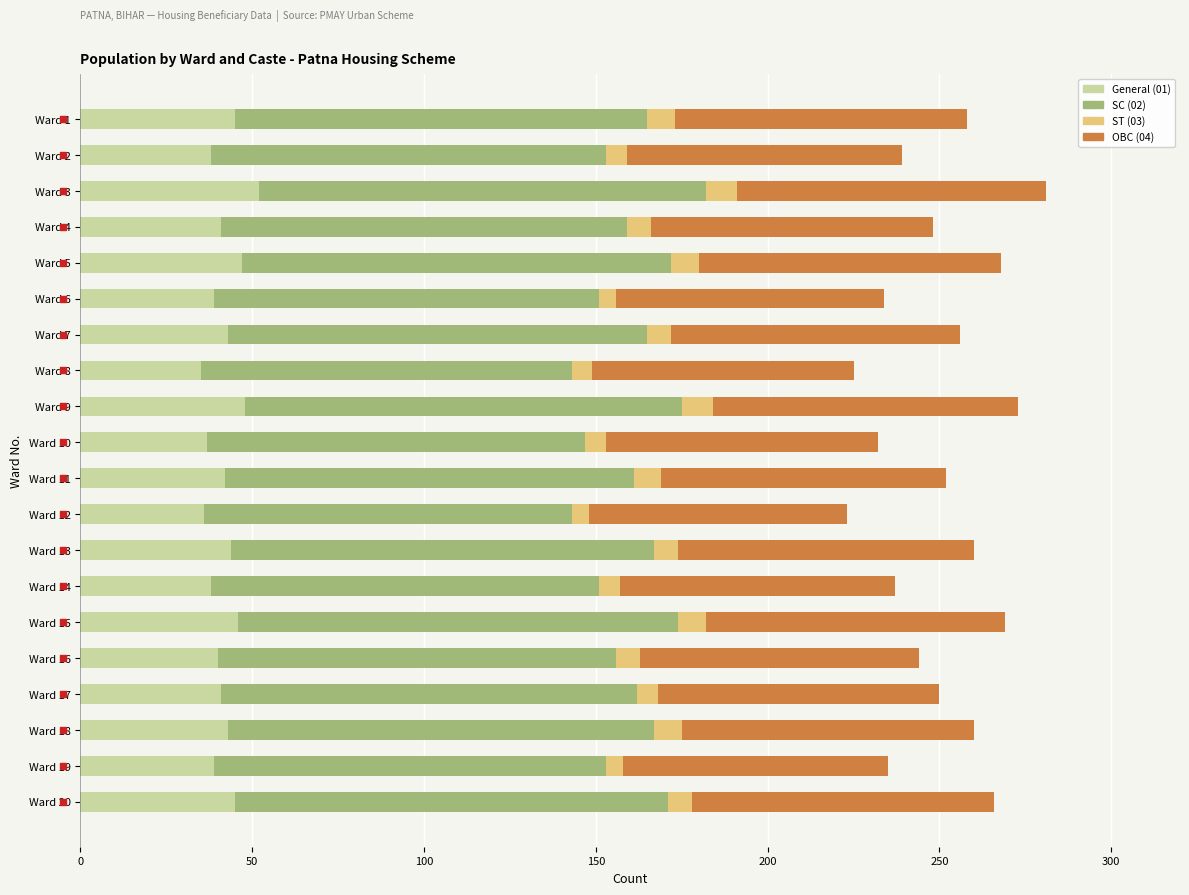

Is it true that General (01) equals 55 at Ward 11?

False